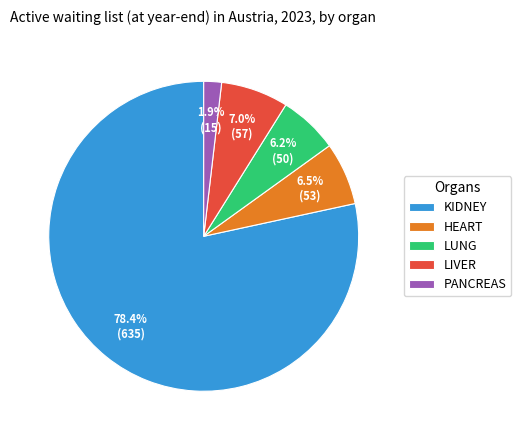

What is the smallest slice in the pie chart?

PANCREAS